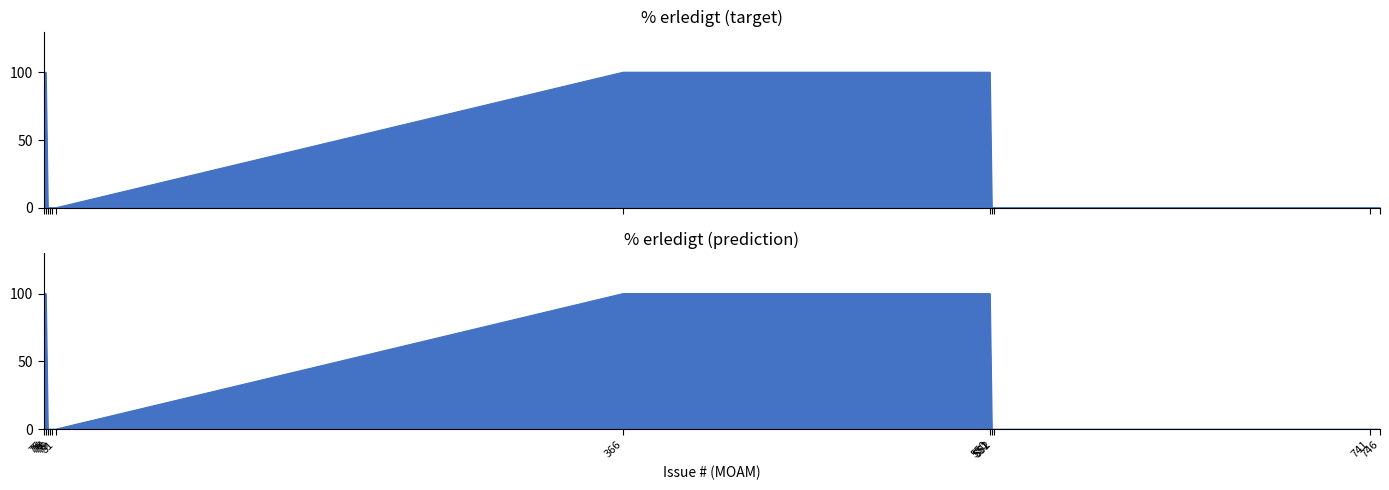

True or false: the data shows 100 at 75.

True